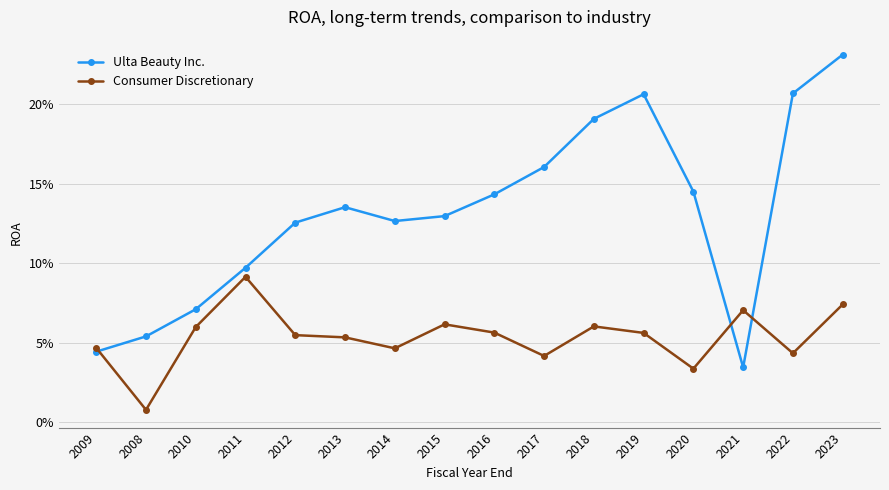

Which series changed the most between 2018 and 2023?

Ulta Beauty Inc.